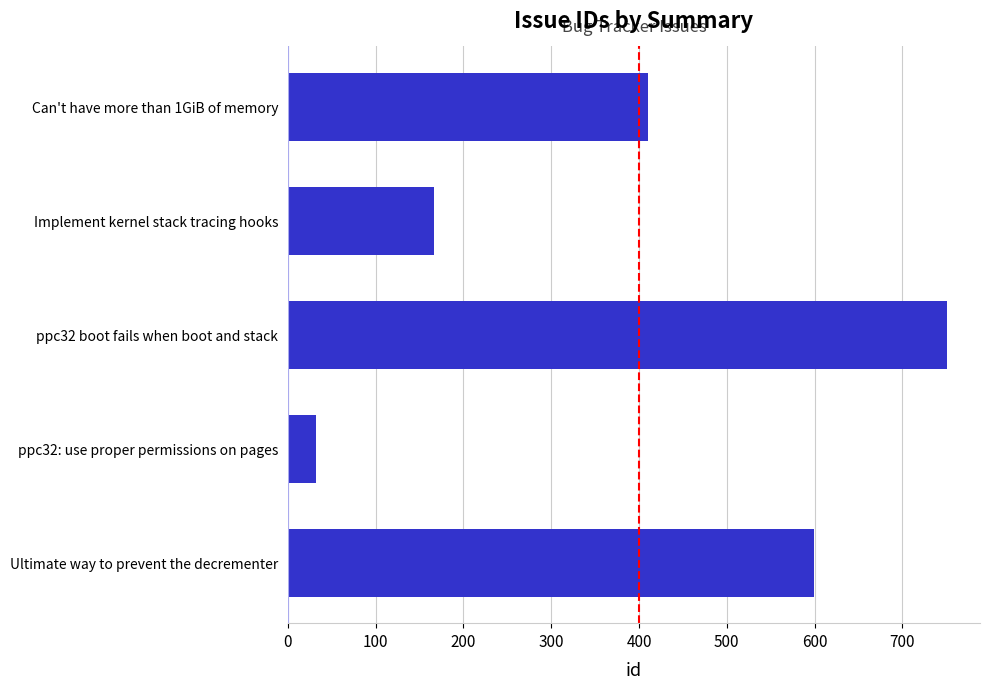

What is the difference between the maximum and second lowest values?

585